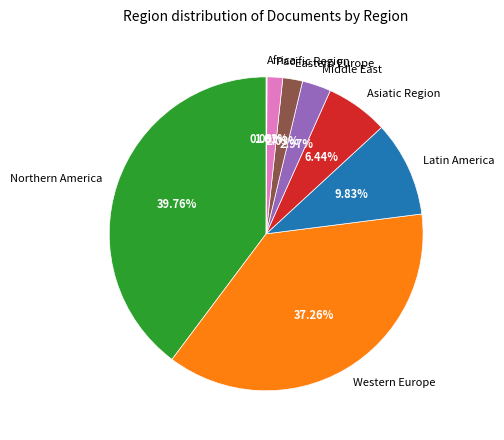

What is the largest slice in the pie chart?

Northern America